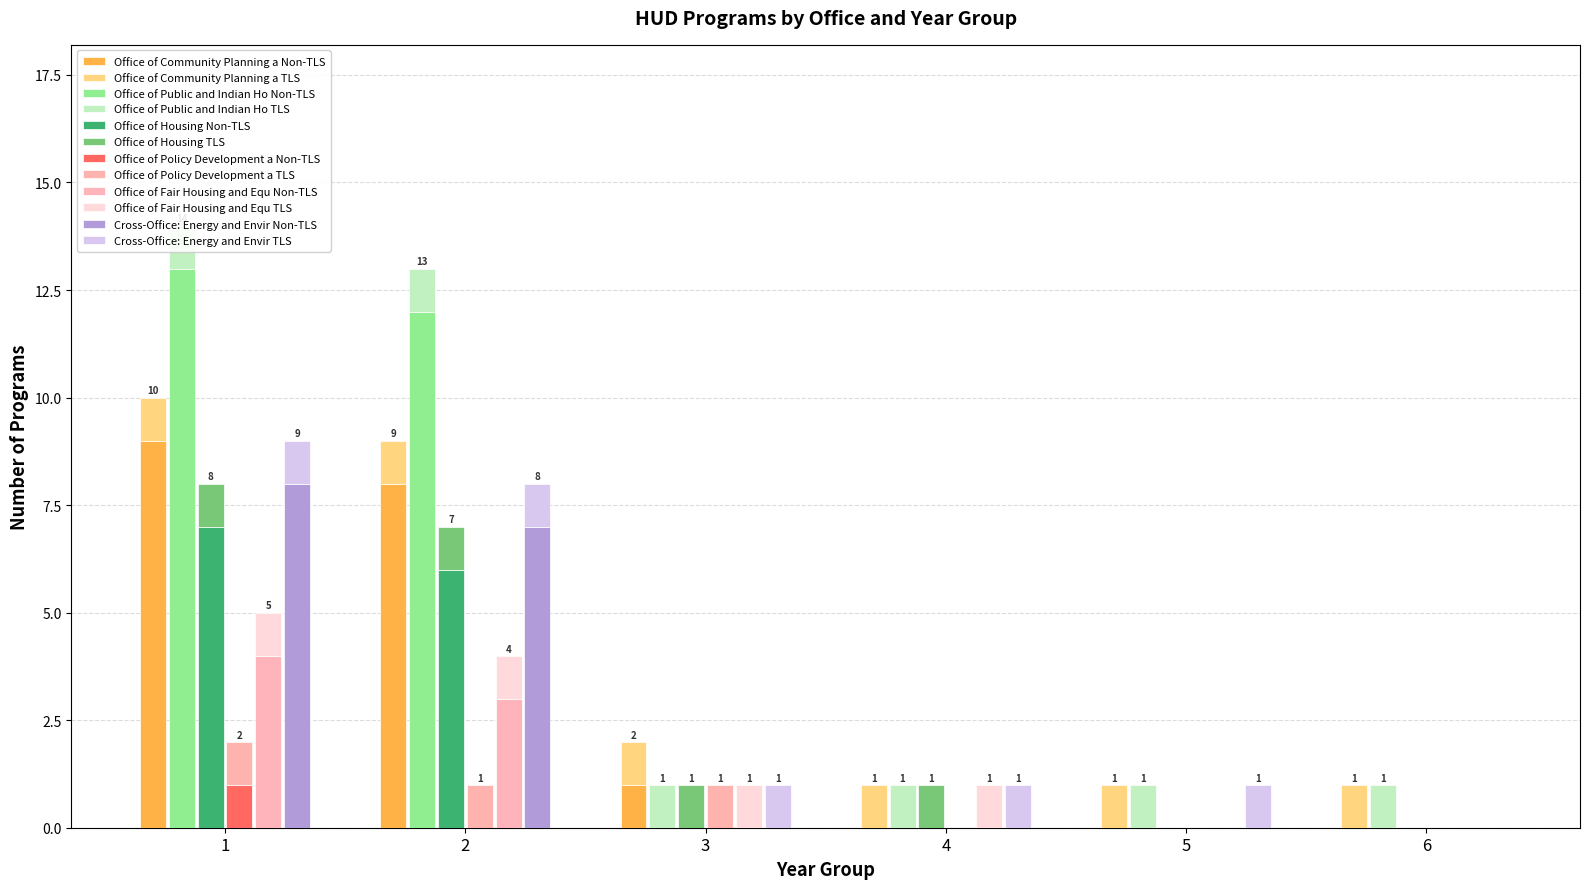

Between 4 and 5, which series saw the biggest shift?

Office of Community Planning and Development